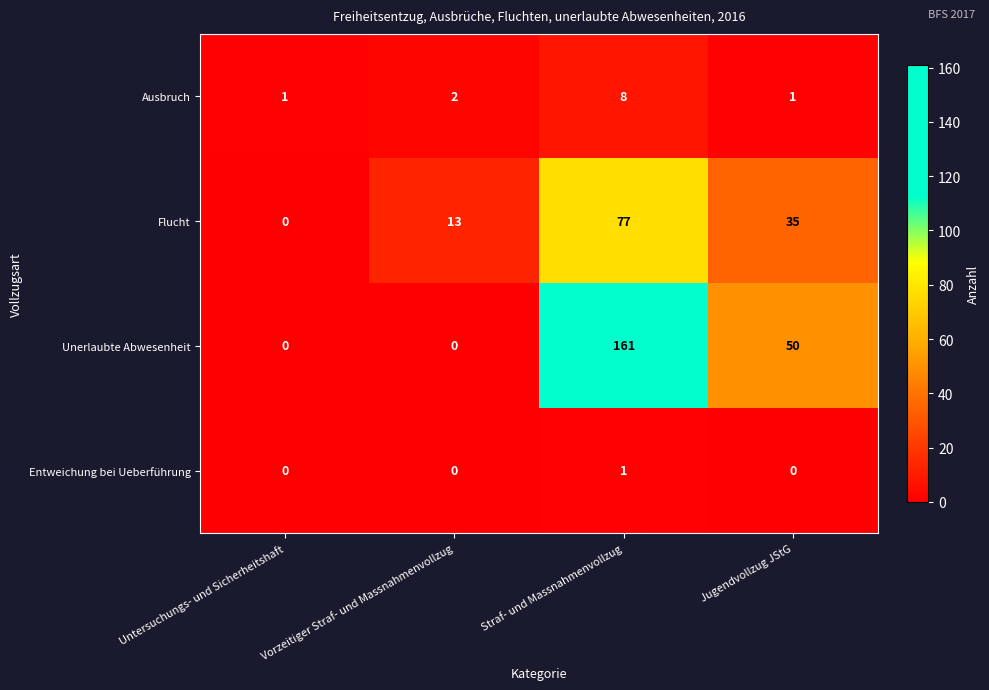

Count the Flucht values in the range 13 to 77.

3